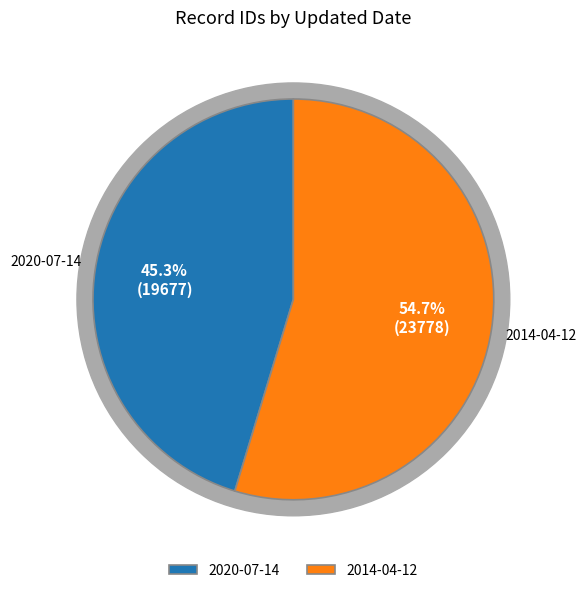

Combined, do 2014-04-12 and 2020-07-14 account for over 50%?

Yes